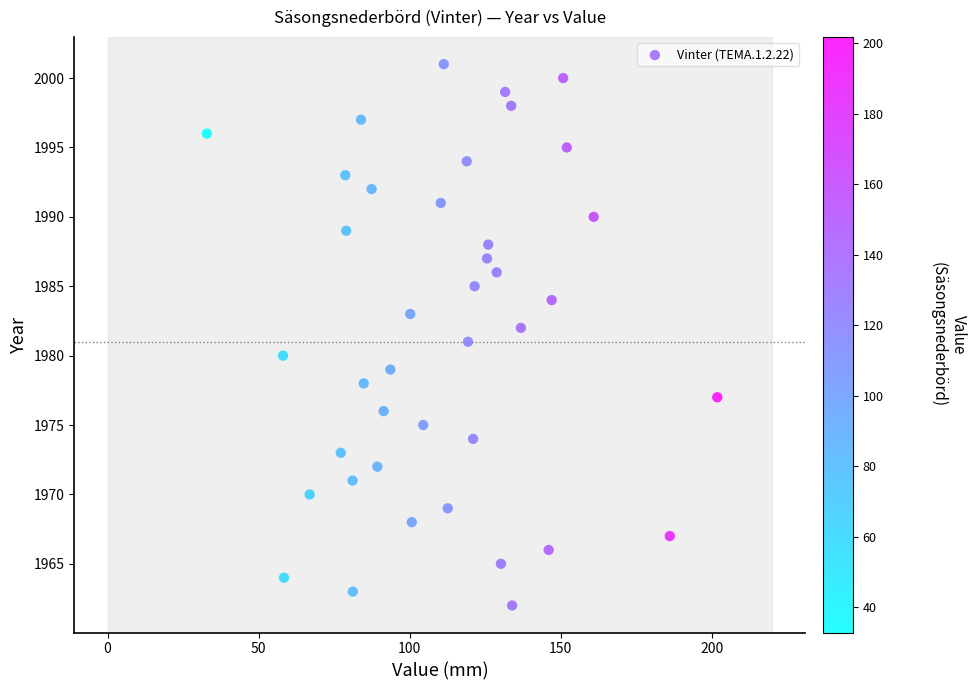

What is the range of Y values (max minus min)?

39